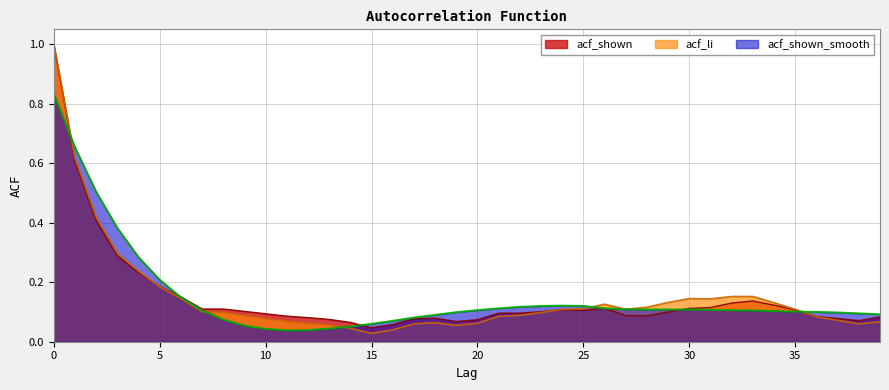

Reading left to right, extract all data points from this chart.

acf_li: 1.0	0.6	0.4	0.3	0.2	0.2	0.1	0.1	0.1	0.1	0.1	0.1	0.1	0.1	0.0	0.0	0.0	0.1	0.1	0.1	0.1	0.1	0.1	0.1	0.1	0.1	0.1	0.1	0.1	0.1	0.1	0.1	0.2	0.2	0.1	0.1	0.1	0.1	0.1	0.1
acf_shown: 1.0	0.6	0.4	0.3	0.2	0.2	0.2	0.1	0.1	0.1	0.1	0.1	0.1	0.1	0.1	0.0	0.1	0.1	0.1	0.1	0.1	0.1	0.1	0.1	0.1	0.1	0.1	0.1	0.1	0.1	0.1	0.1	0.1	0.1	0.1	0.1	0.1	0.1	0.1	0.1
acf_shown_smooth: 0.8	0.7	0.5	0.4	0.3	0.2	0.1	0.1	0.1	0.1	0.0	0.0	0.0	0.0	0.1	0.1	0.1	0.1	0.1	0.1	0.1	0.1	0.1	0.1	0.1	0.1	0.1	0.1	0.1	0.1	0.1	0.1	0.1	0.1	0.1	0.1	0.1	0.1	0.1	0.1